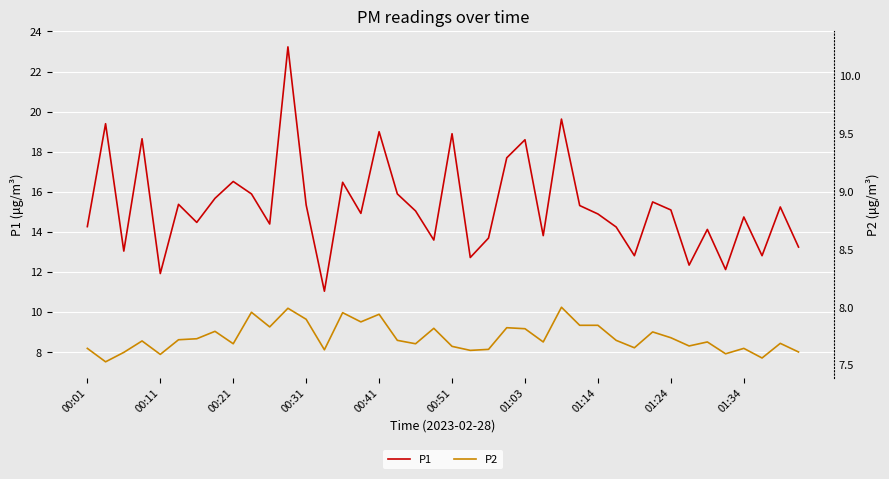

True or false: P2 and P1 intersect in this chart.

False